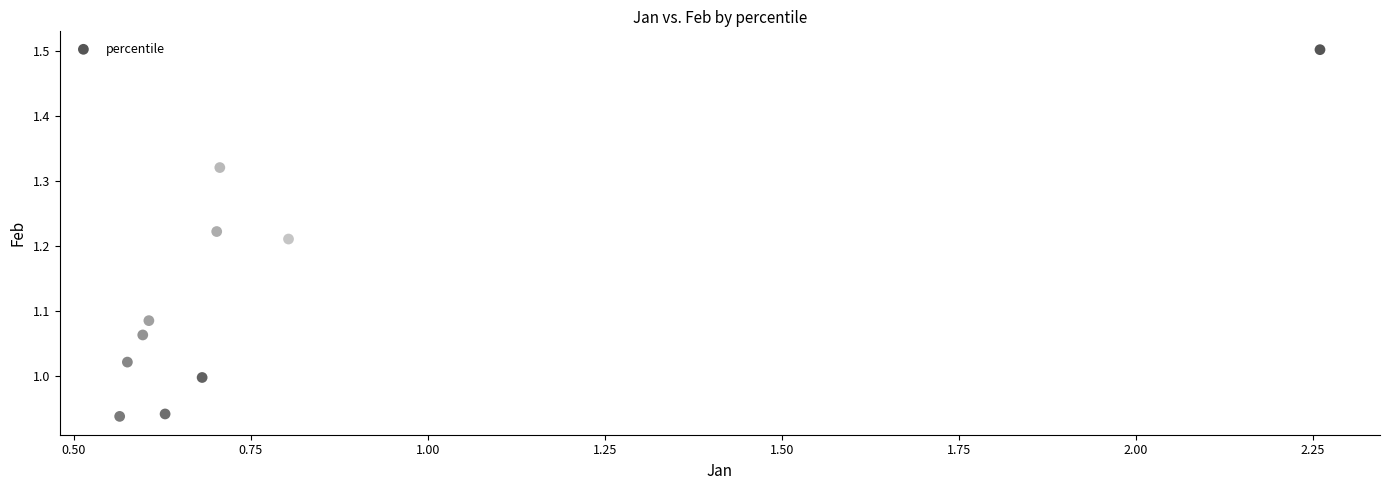

What is the average X value?

0.8